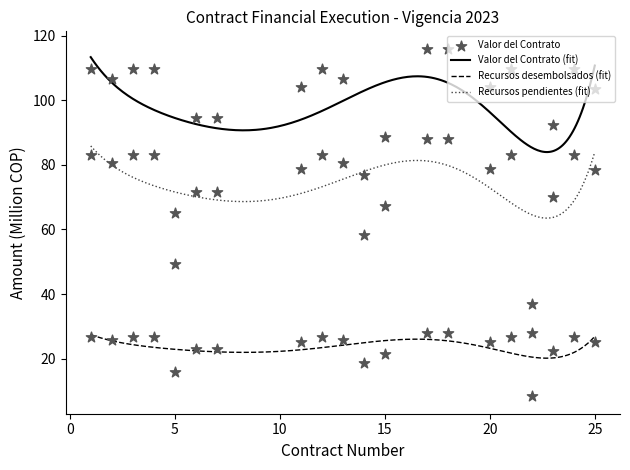

Which series contains the lowest Y value?

Recursos desembolsados